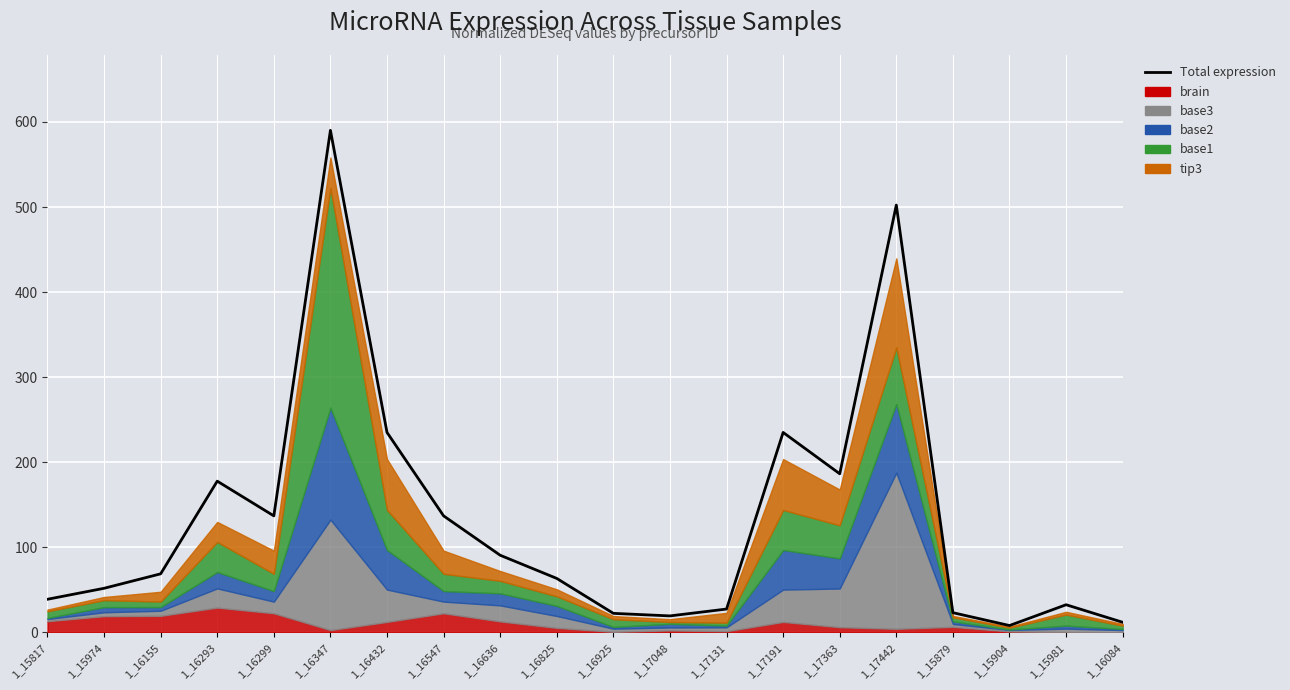

Approximately how many times larger is the value at 1_17191 compared to 1_16299?

1.7